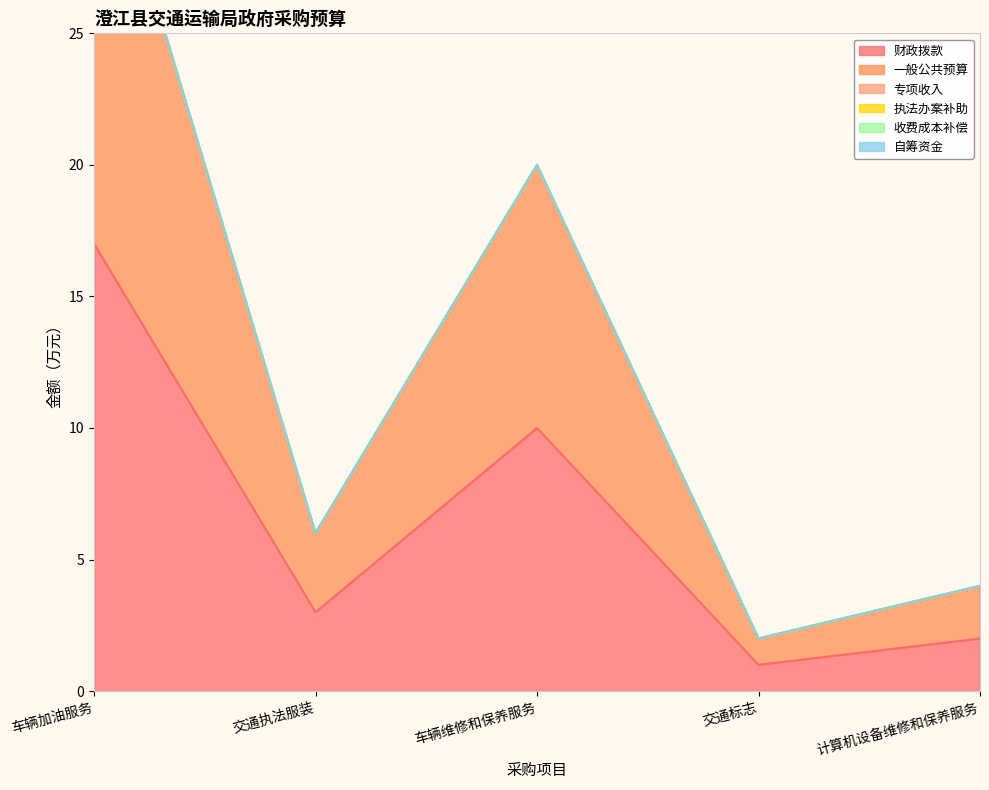

Which series has the largest range (max minus min)?

财政拨款